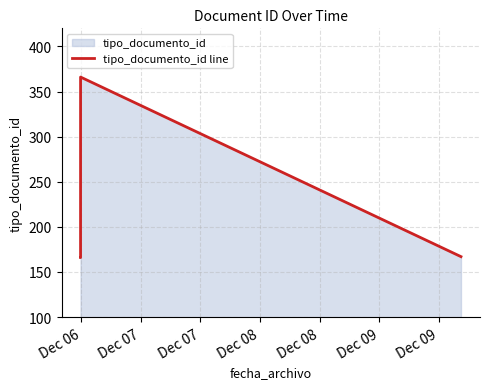

Reading left to right, what are all the values shown in this chart?

166	166	366	167